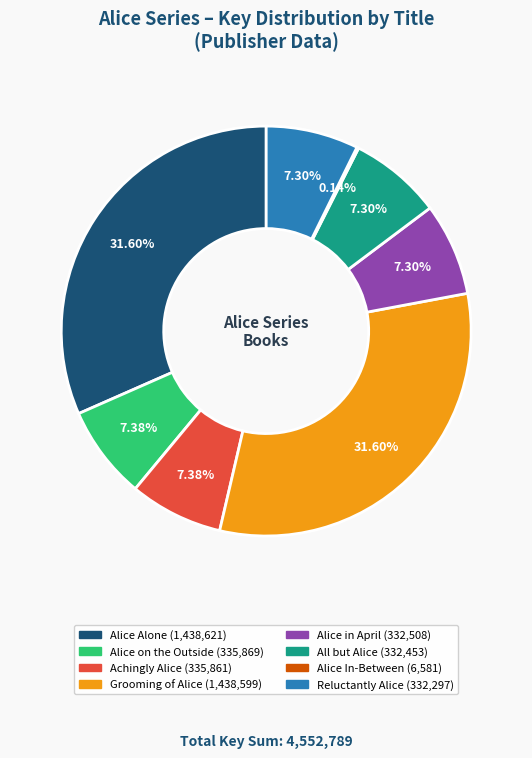

Approximately how many times larger is the value at Grooming of Alice compared to All but Alice?

4.3